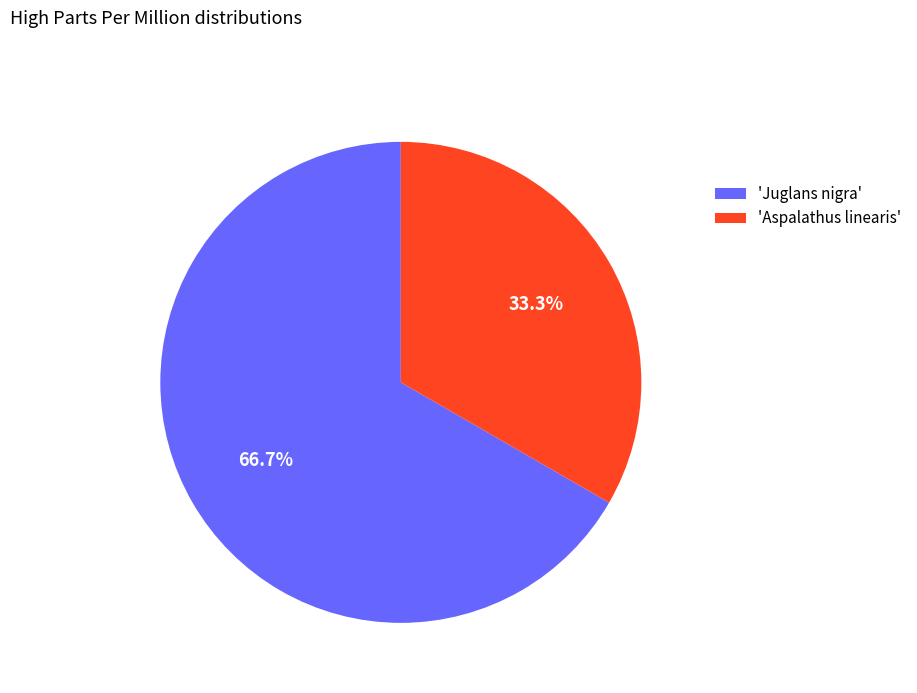

To the nearest percent, what is the difference between the largest and smallest slice percentages?

33%